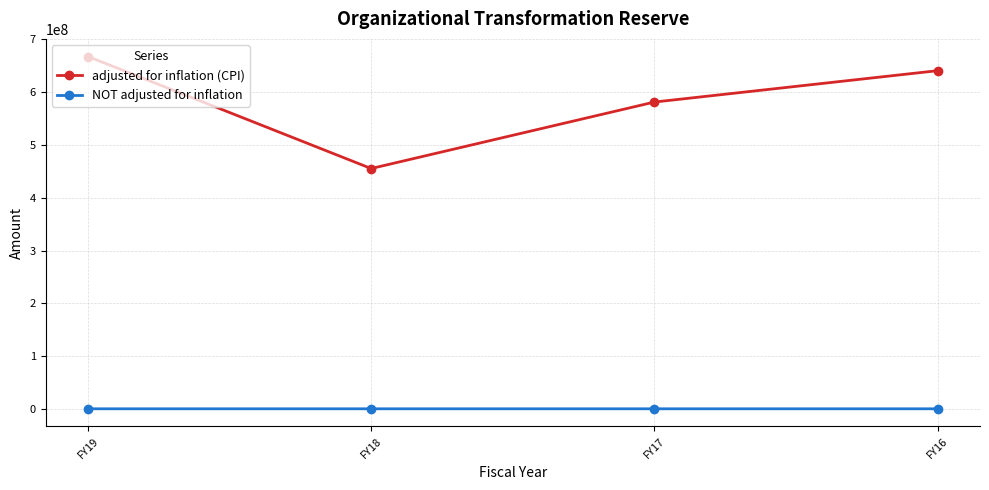

Rank the categories by adjusted for inflation (CPI) value from lowest to highest.

FY18, FY17, FY16, FY19